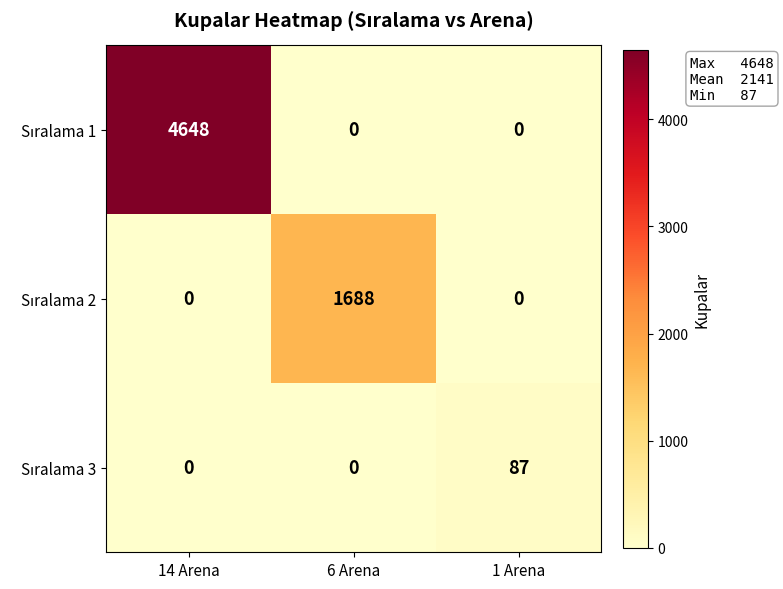

What is the difference between the highest and lowest values at 1 Arena?

87